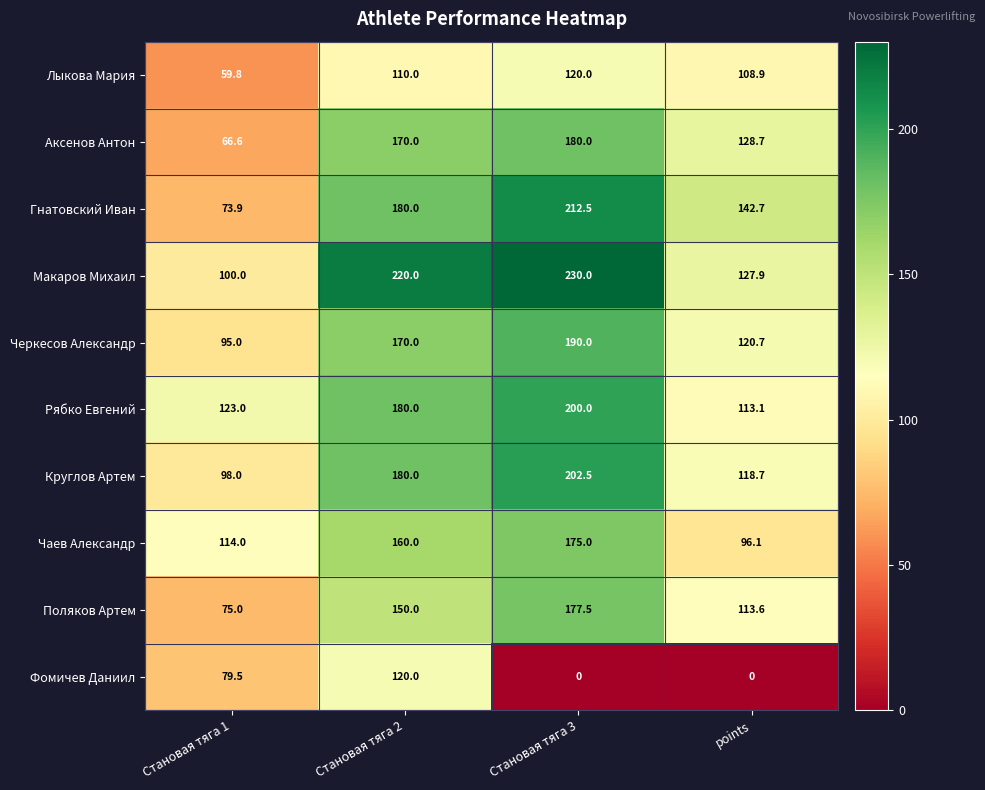

What is the approximate value of Черкесов Александр at Становая тяга 1?

95.0